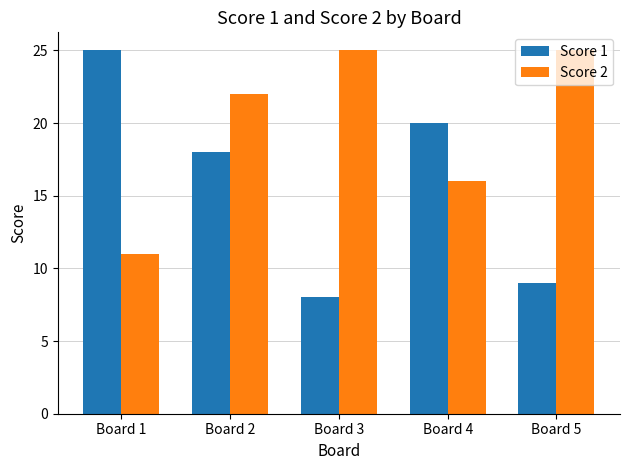

Where is Score 1 nearest to the value 16?

Board 2